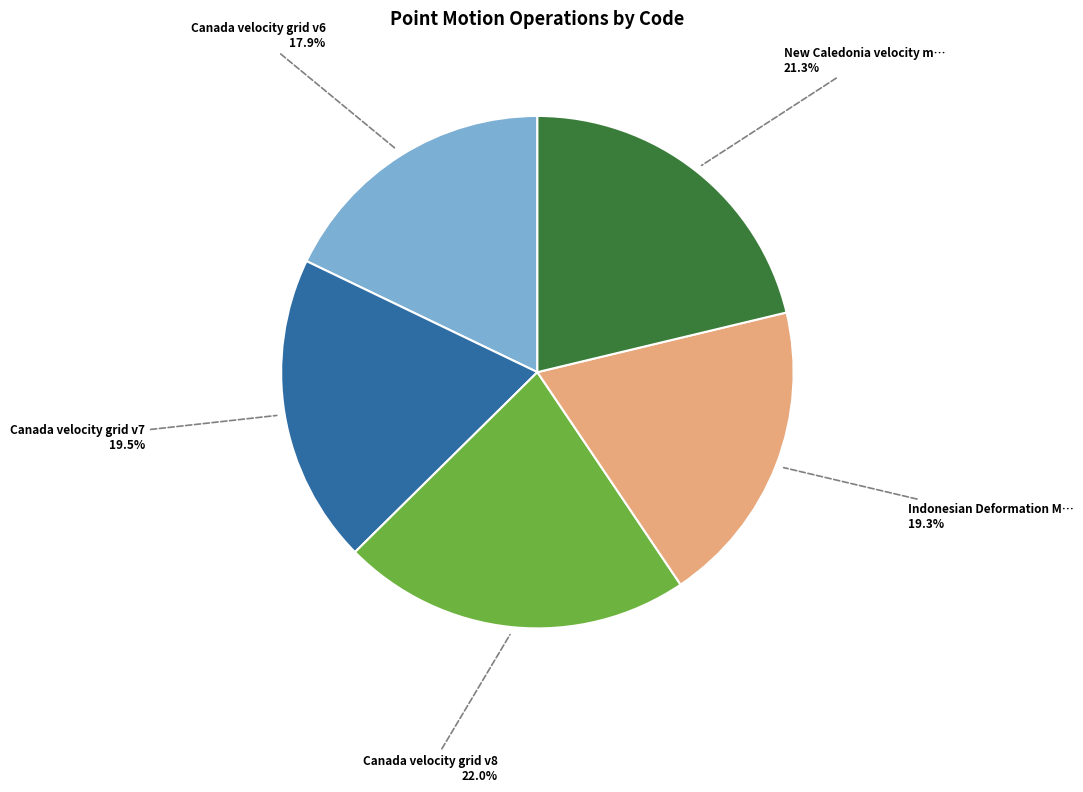

Is there any slice that represents more than half of the pie?

No